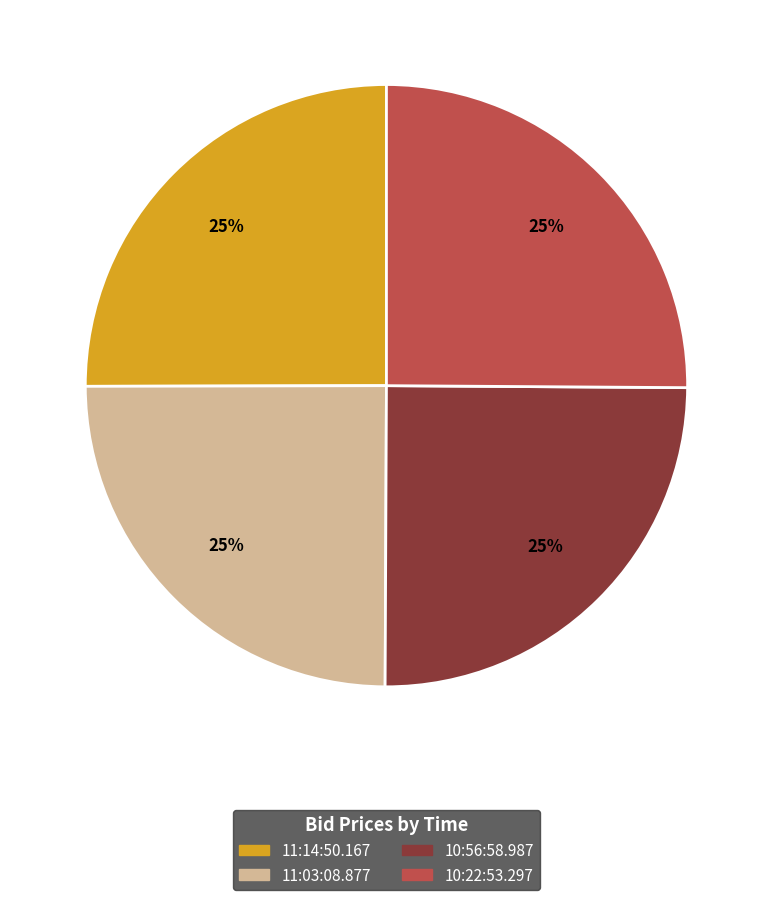

How many segments does this pie chart have?

4